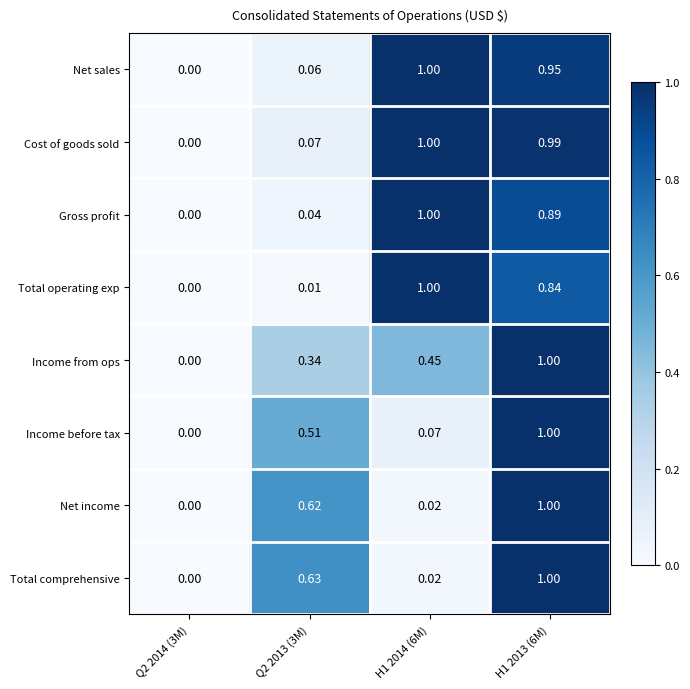

Reading left to right, extract all data points from this chart.

Net sales: Q2 2014 (3M)=0.0	Q2 2013 (3M)=0.1	H1 2014 (6M)=1.0	H1 2013 (6M)=0.9
Cost of goods sold: Q2 2014 (3M)=0.0	Q2 2013 (3M)=0.1	H1 2014 (6M)=1.0	H1 2013 (6M)=1.0
Gross profit: Q2 2014 (3M)=0.0	Q2 2013 (3M)=0.0	H1 2014 (6M)=1.0	H1 2013 (6M)=0.9
Total operating exp: Q2 2014 (3M)=0.0	Q2 2013 (3M)=0.0	H1 2014 (6M)=1.0	H1 2013 (6M)=0.8
Income from ops: Q2 2014 (3M)=0.0	Q2 2013 (3M)=0.3	H1 2014 (6M)=0.5	H1 2013 (6M)=1.0
Income before tax: Q2 2014 (3M)=0.0	Q2 2013 (3M)=0.5	H1 2014 (6M)=0.1	H1 2013 (6M)=1.0
Net income: Q2 2014 (3M)=0.0	Q2 2013 (3M)=0.6	H1 2014 (6M)=0.0	H1 2013 (6M)=1.0
Total comprehensive: Q2 2014 (3M)=0.0	Q2 2013 (3M)=0.6	H1 2014 (6M)=0.0	H1 2013 (6M)=1.0